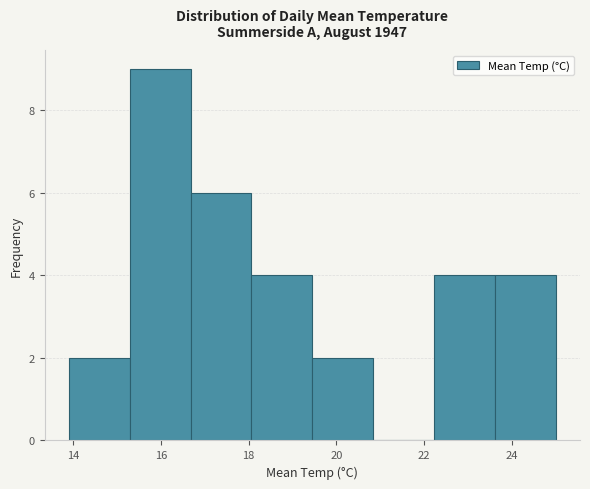

Reading left to right, transcribe this chart: for each bar, give the range it covers on the x-axis and its height. Neither the bar edges nor the heights are printed on the chart, so give them approximately, as read against the axes.

14.0 to 15.2: 2
15.2 to 16.6: 9
16.6 to 18.0: 6
18.0 to 19.4: 4
19.4 to 20.8: 2
20.8 to 22.2: 0
22.2 to 23.6: 4
23.6 to 25.0: 4